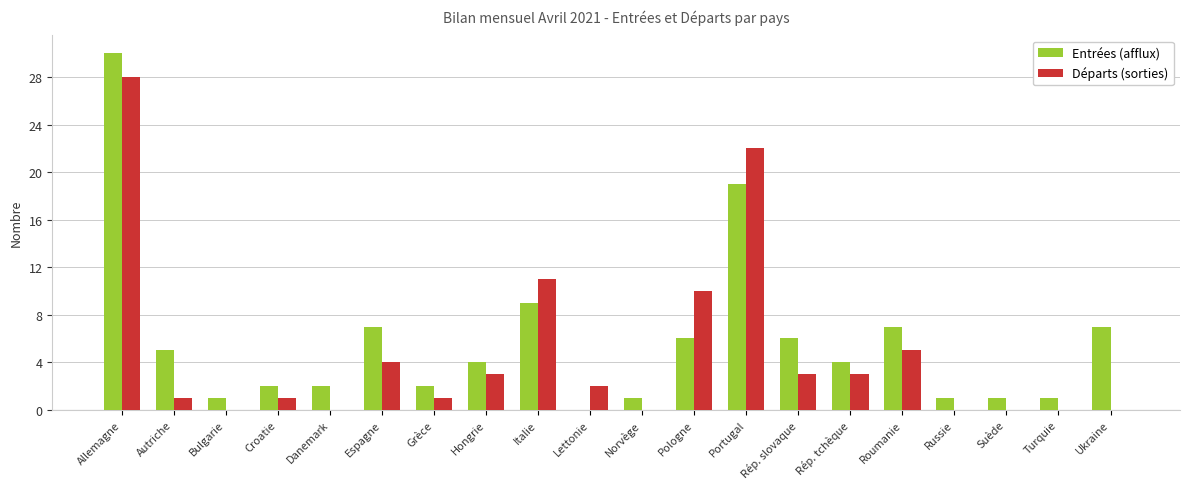

The Entrées (afflux) series shows 6 at Rép. tchèque. True or false?

False